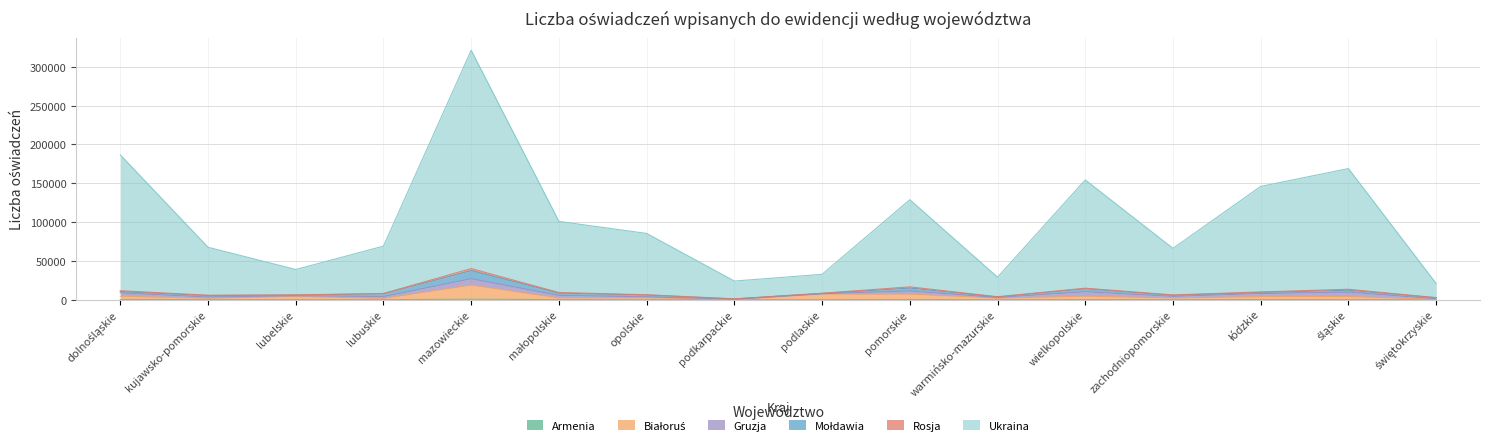

Does the chart display data point markers on the line(s)?

No